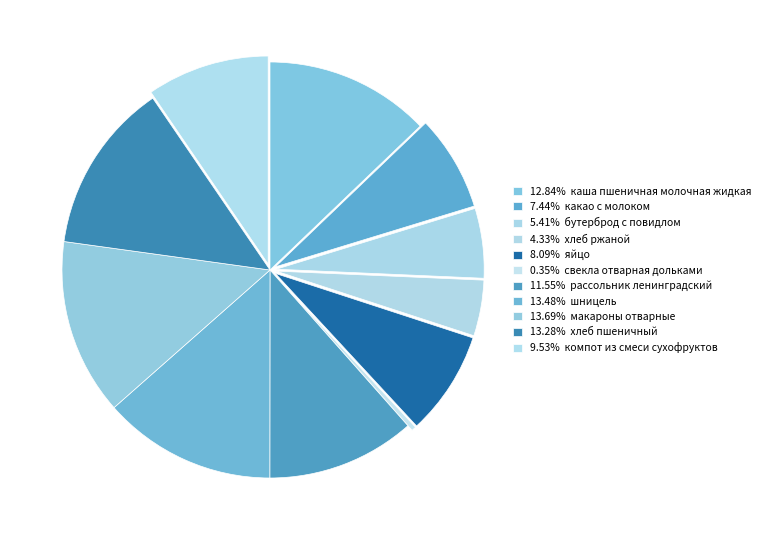

Which category has the smallest portion of the pie?

свекла отварная дольками